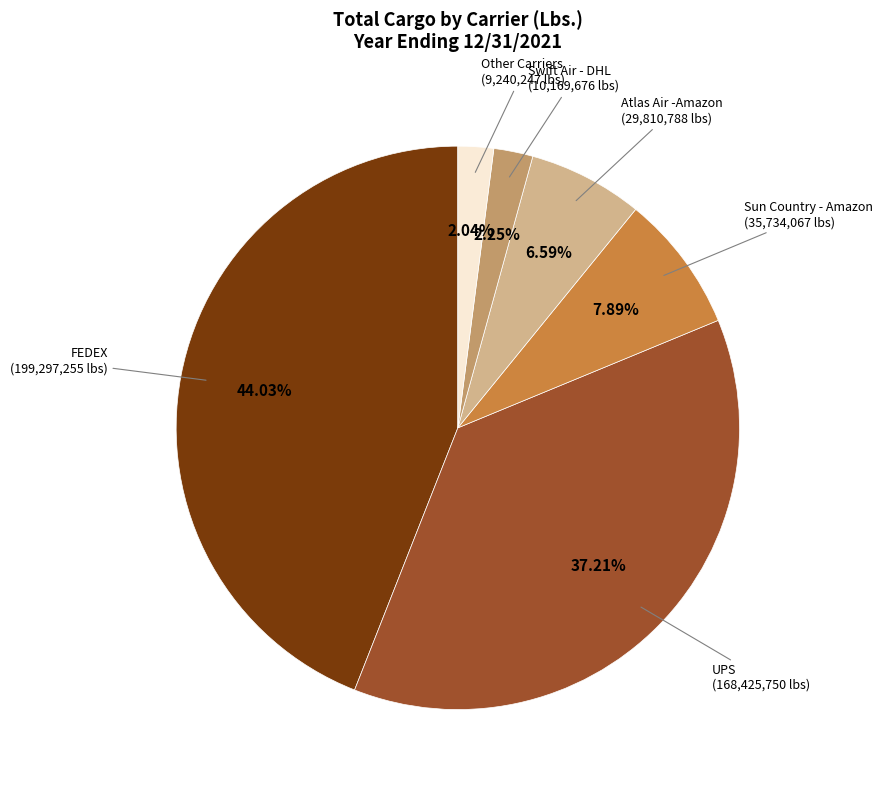

Is there a majority slice in this chart?

No